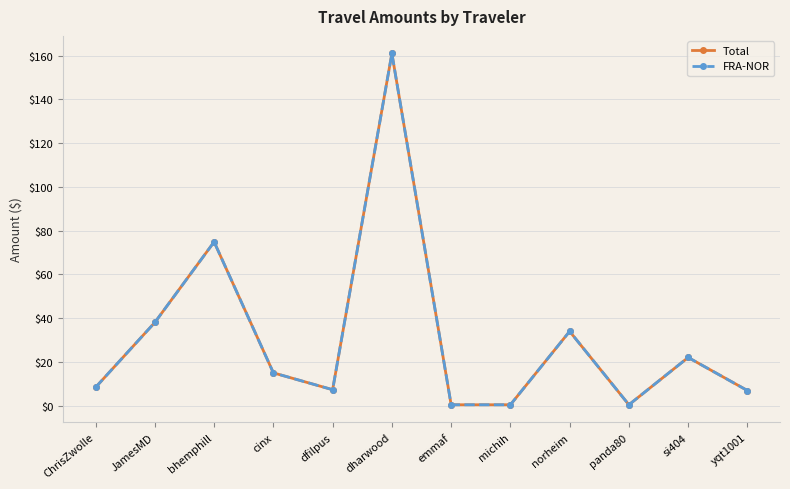

What position from the right is dfilpus?

8